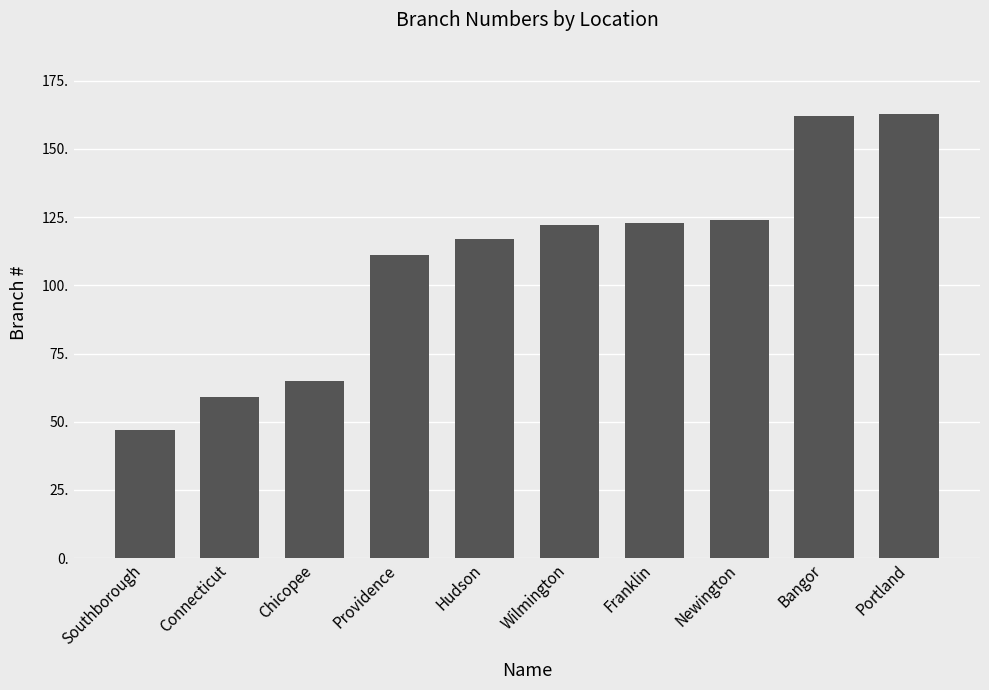

What is the value of the 5th bar from the left?

117